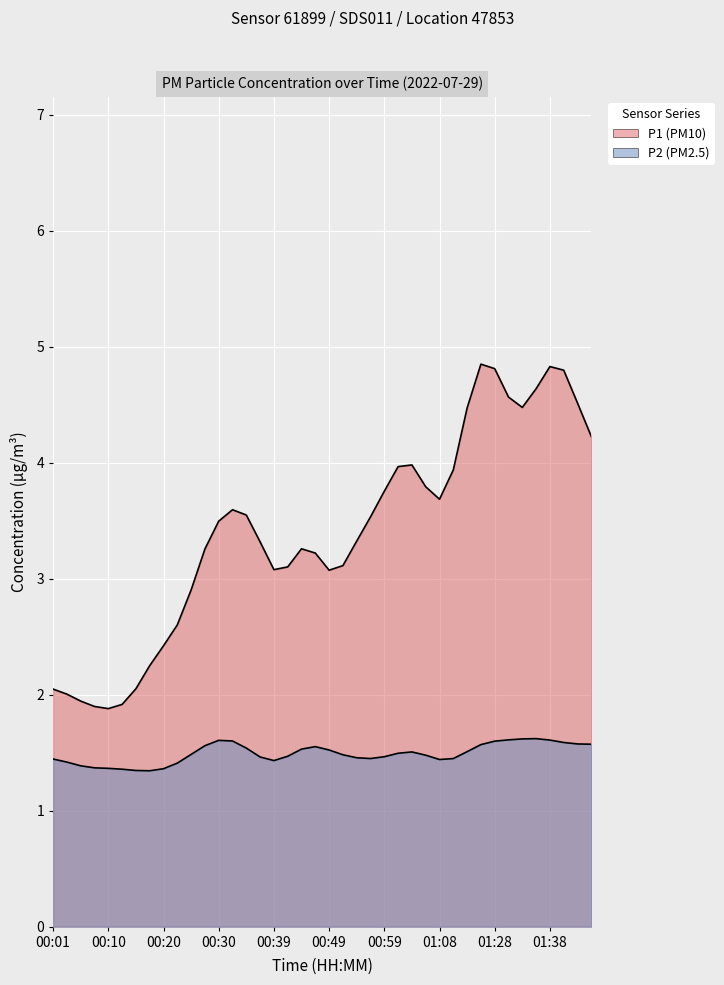

How many lines are shown in the chart?

2